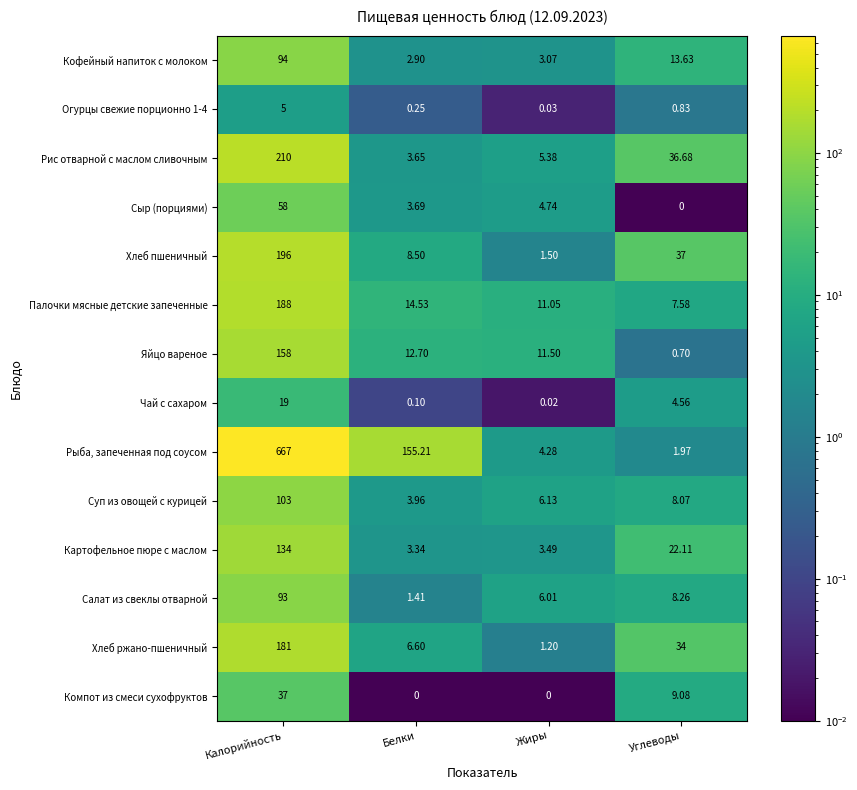

At which category is the sum across all series the highest?

Калорийность